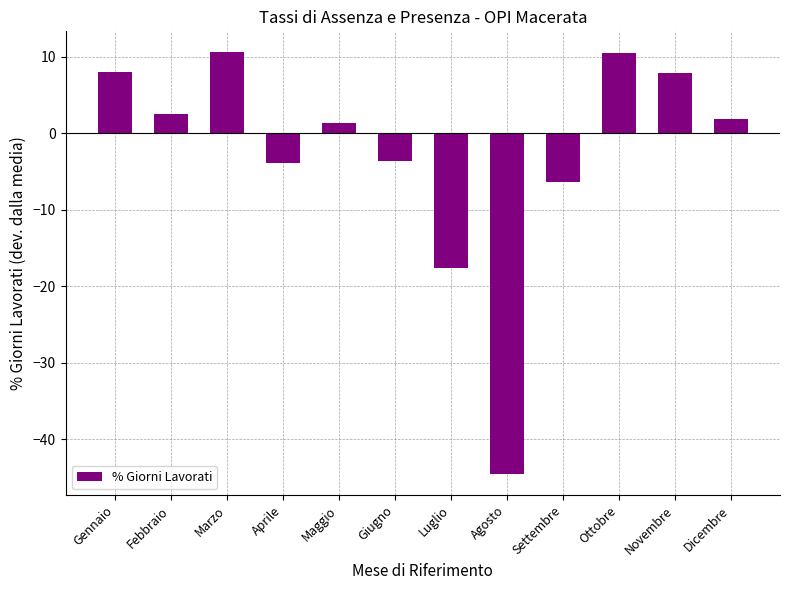

Is it true that the value at Novembre is 7.9?

True